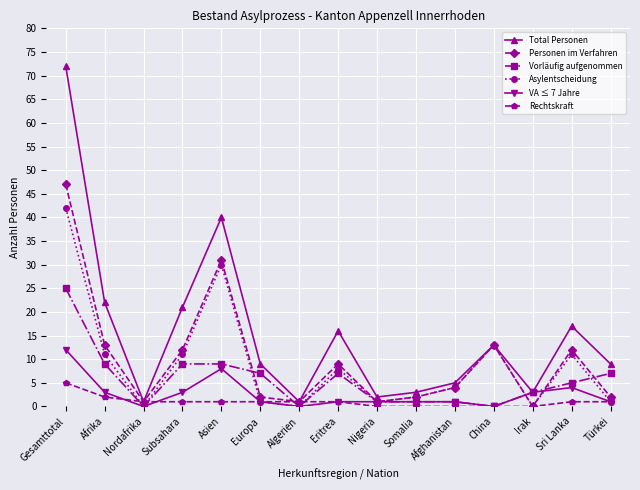

What position from the left is Afrika?

2